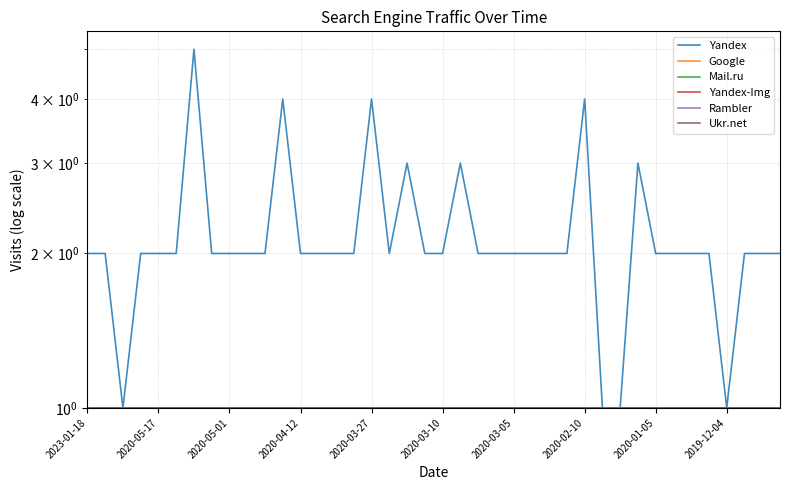

What is the total value across all series at 2020-03-10?

7